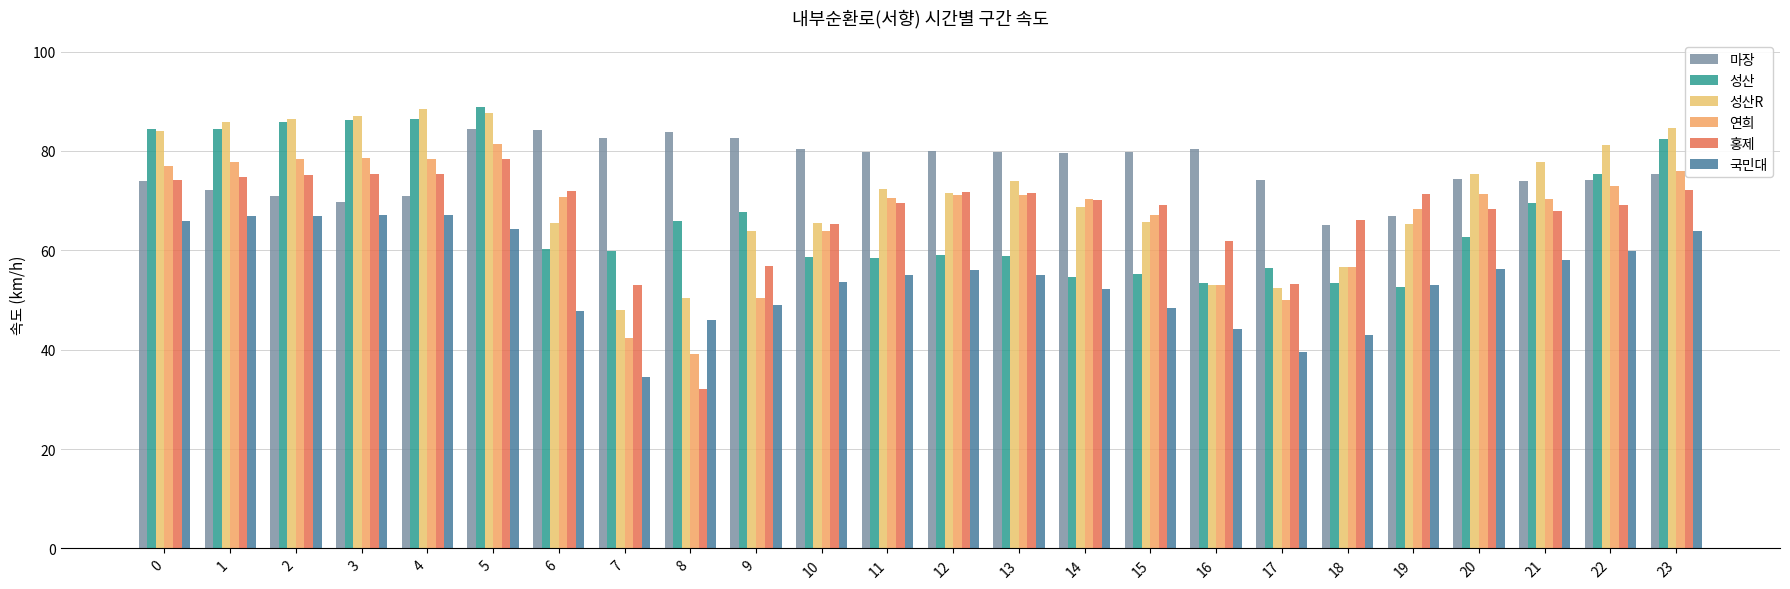

Which series has the largest total across all categories?

마장